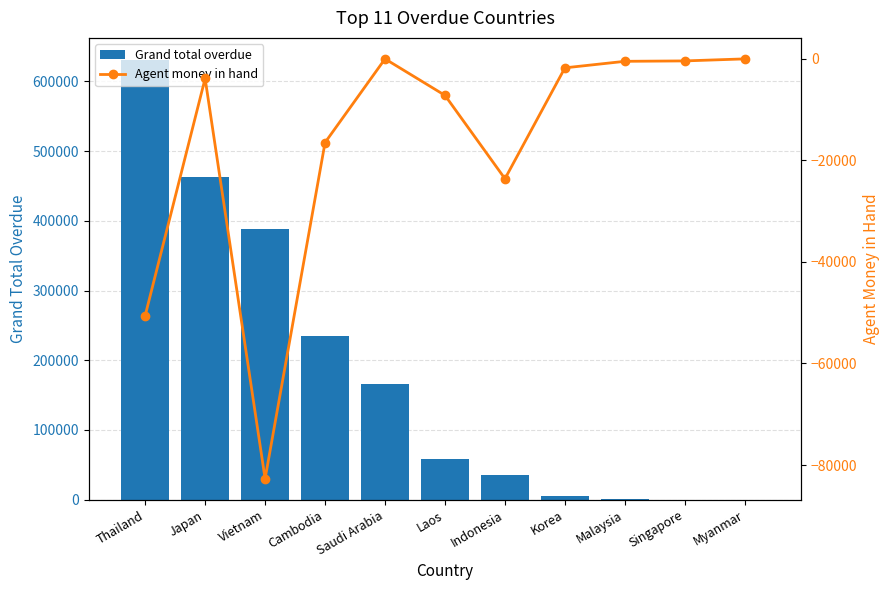

What is the label of the 11th bar from the right?

Thailand